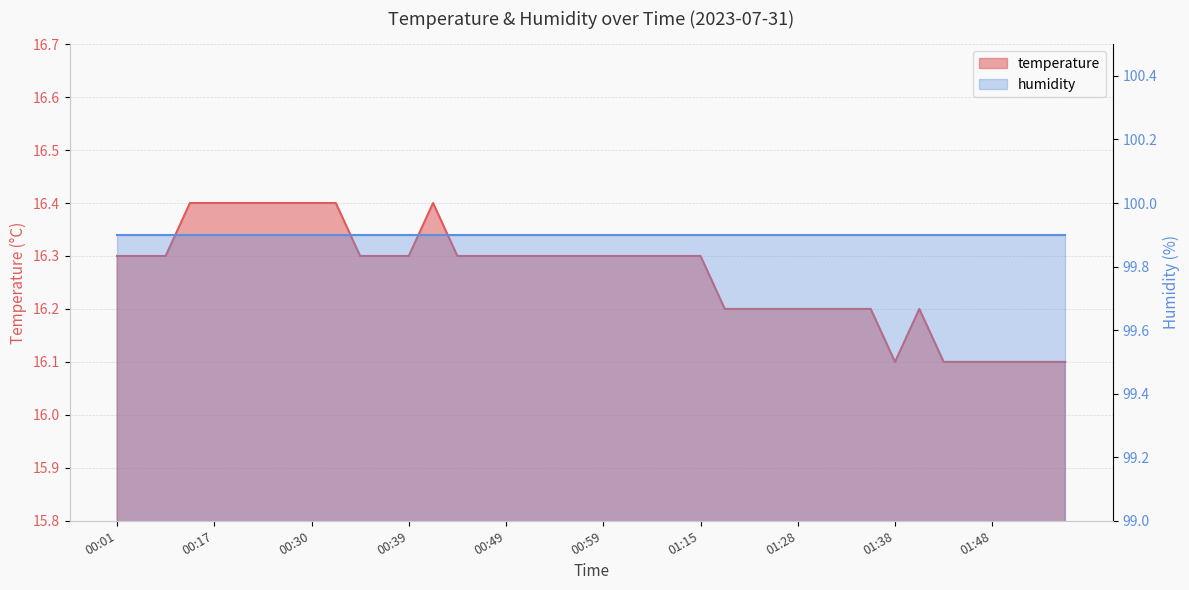

What is the sum of the values at 01:28 and 01:15?

32.5